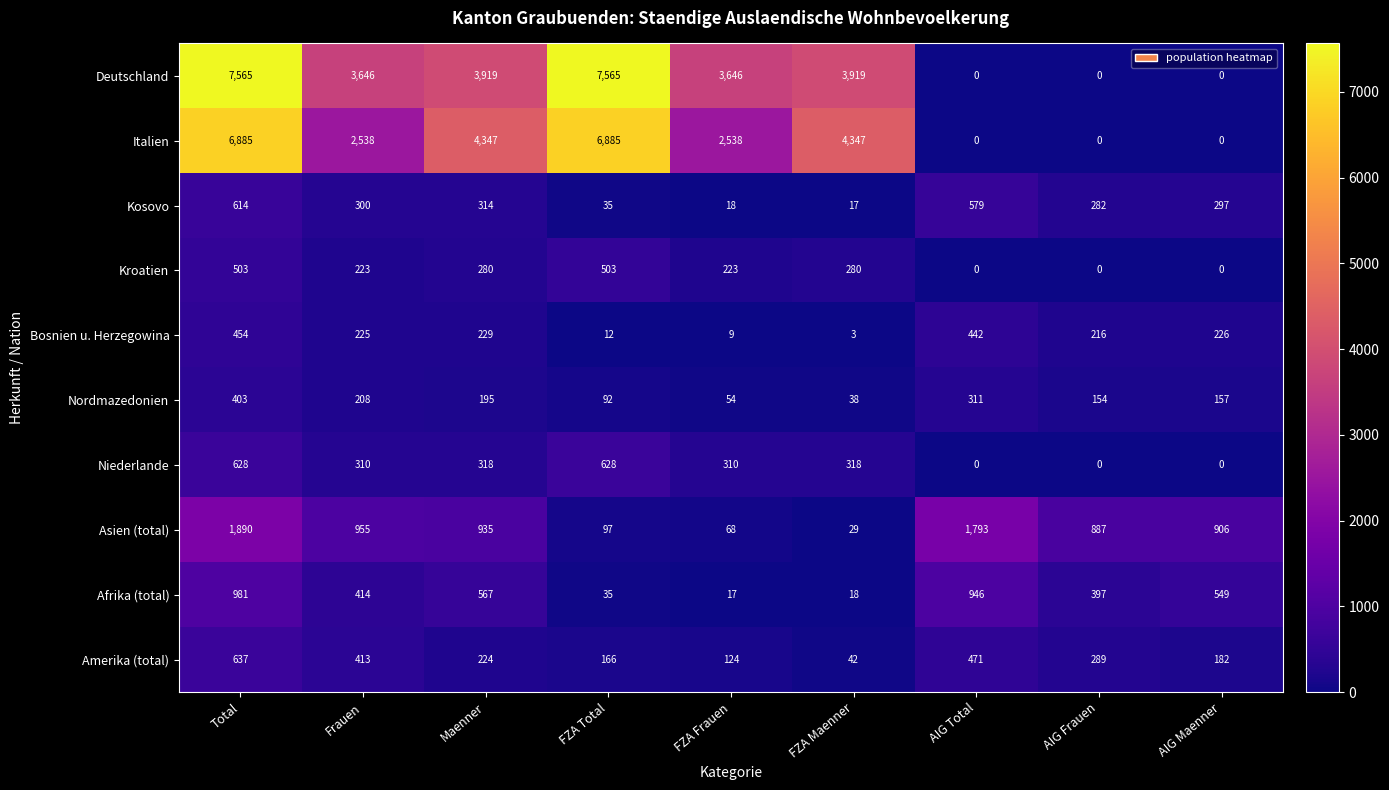

What is the average value of the Nordmazedonien series?

179